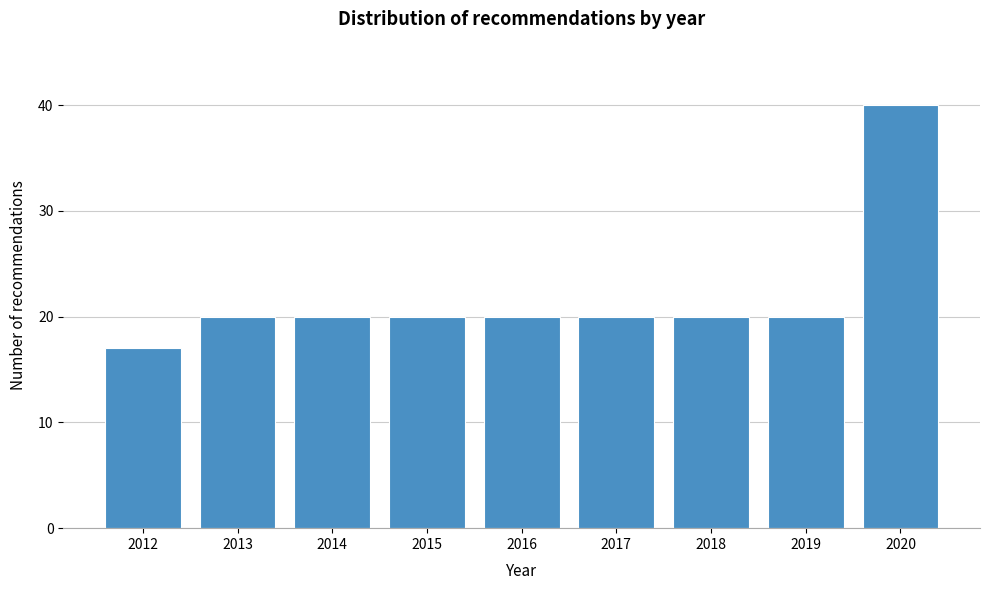

Reading left to right, list all the values displayed in this chart.

2012=17	2013=20	2014=20	2015=20	2016=20	2017=20	2018=20	2019=20	2020=40